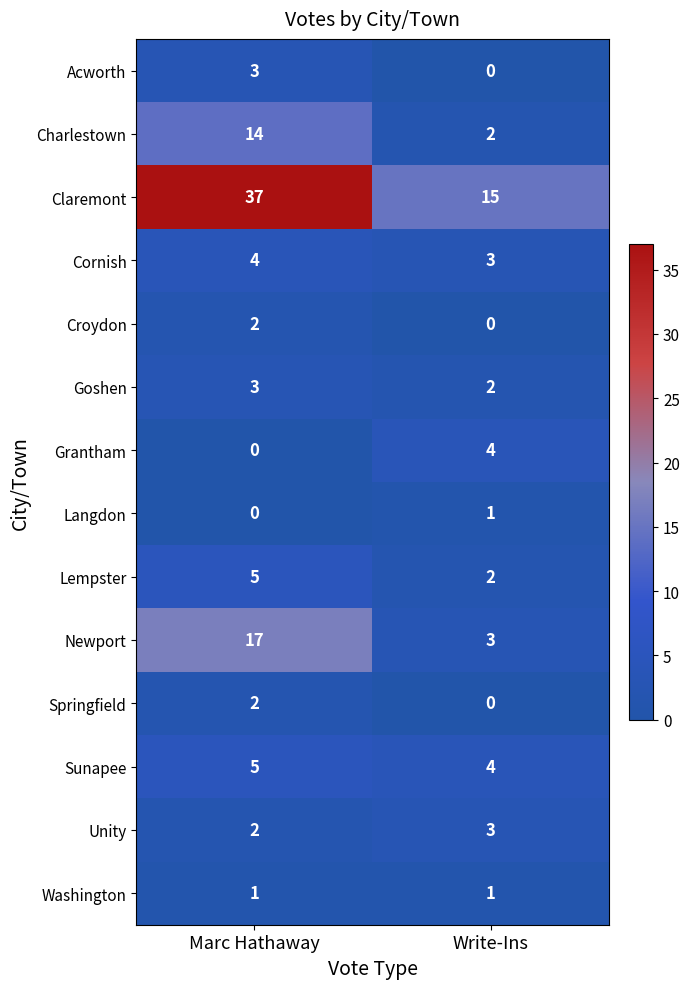

The Goshen series shows 1 at Write-Ins. True or false?

False